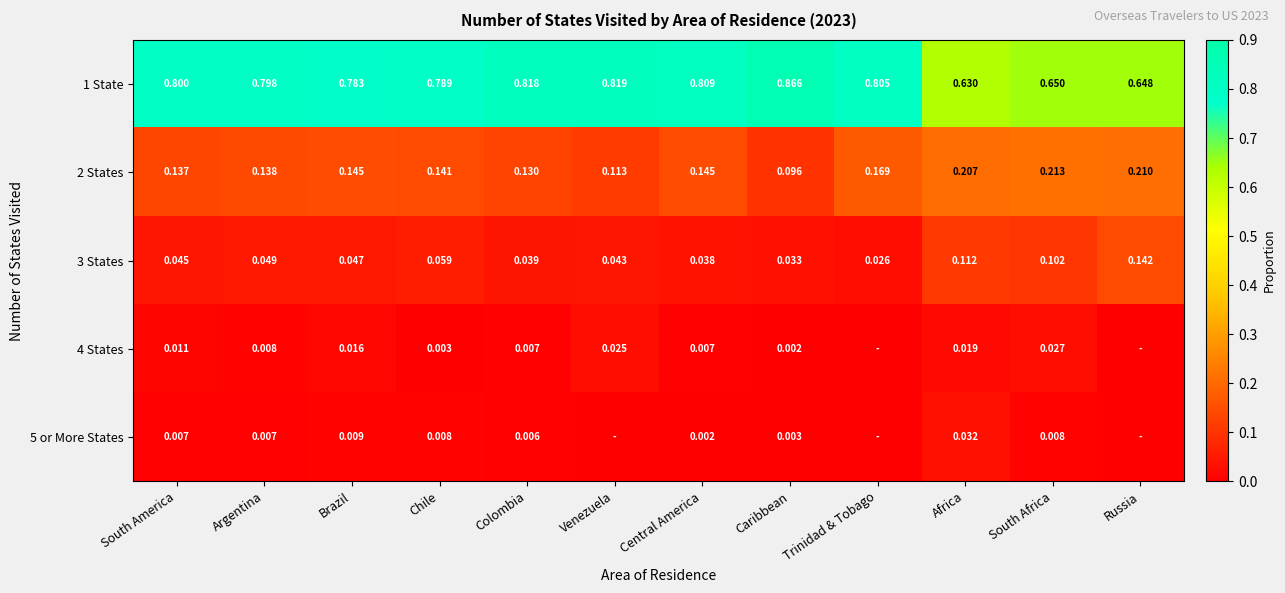

At which label does 1 State reach its minimum?

Africa